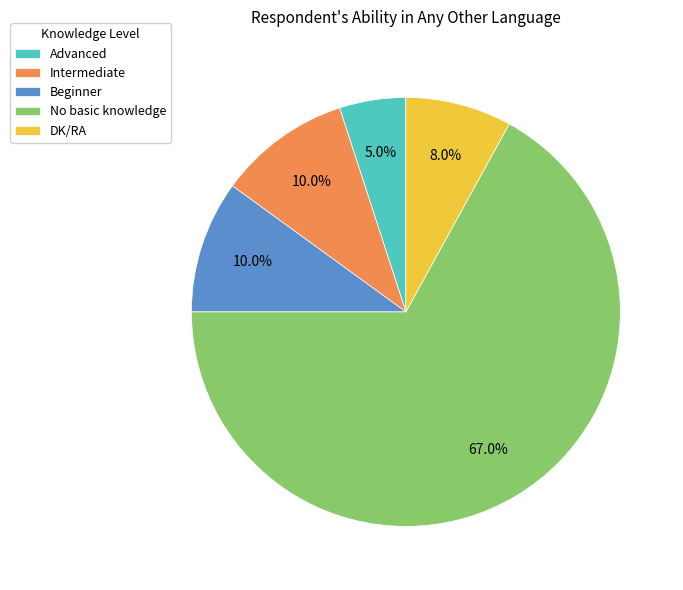

Count the number of slices in the pie.

5